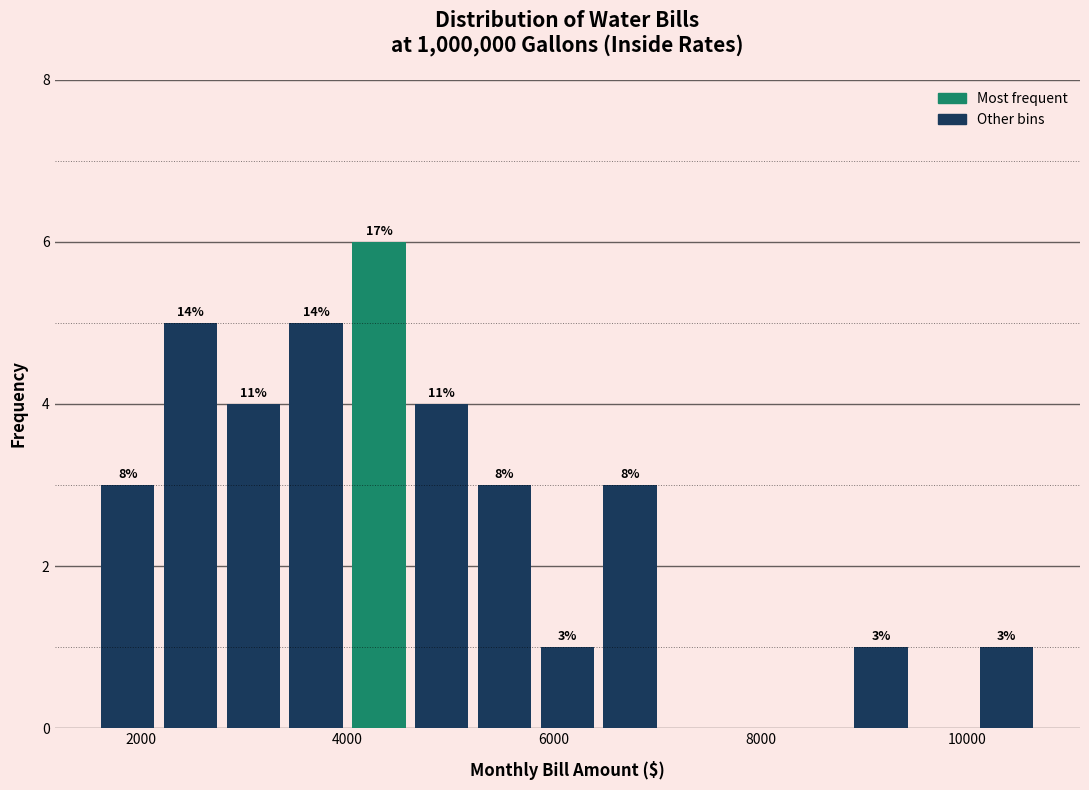

Around what value on the x-axis is the tallest bar? Give the approximate position of its centre, as read against the axis.

4400